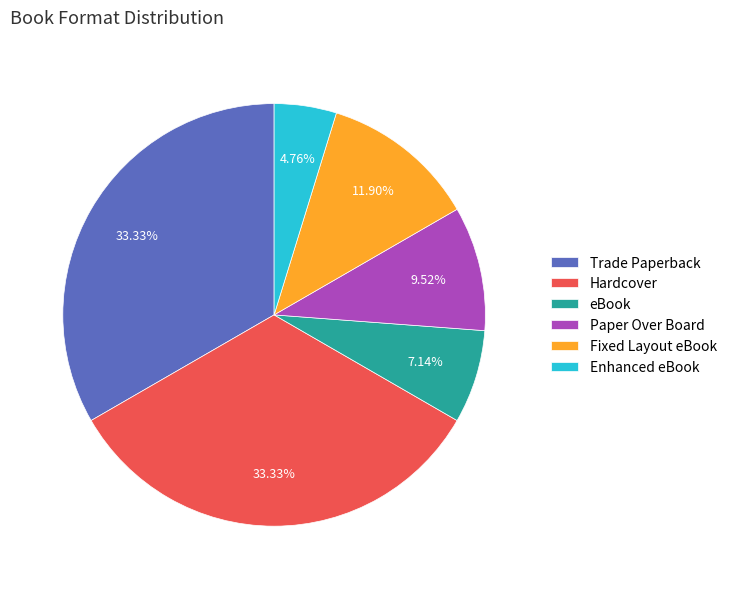

To the nearest percent, what portion does Paper Over Board represent?

10%